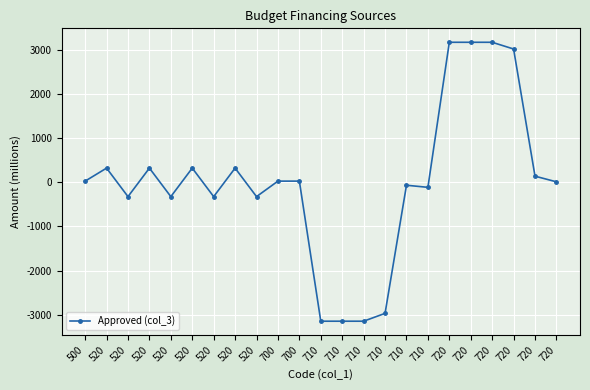

What is the average value?

8.6